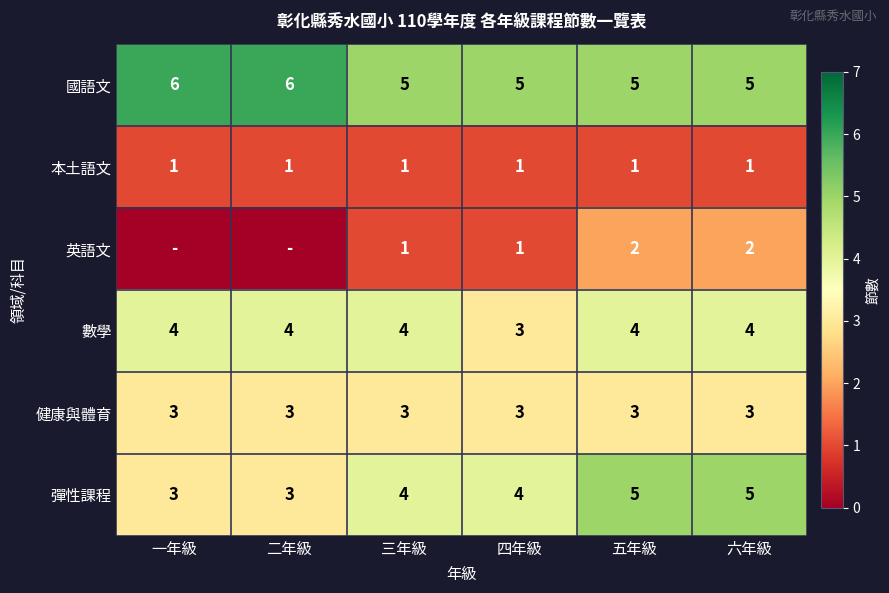

What is the sum of all 國語文 values?

32